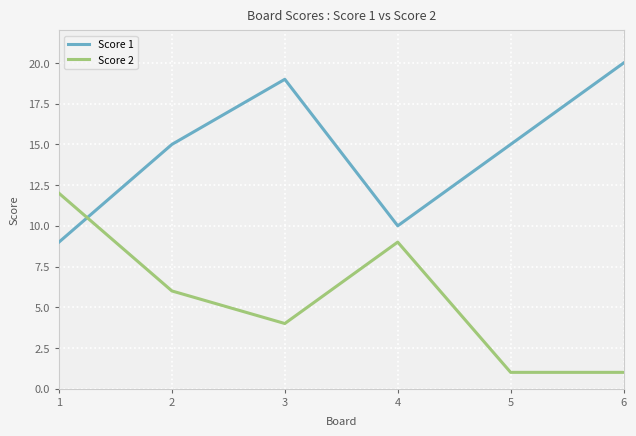

Does the chart display data point markers on the line(s)?

No